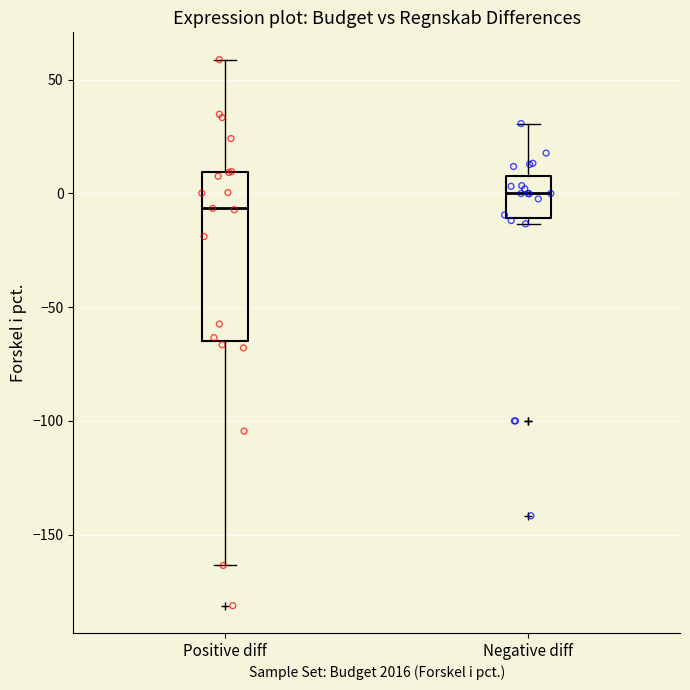

Reading left to right, read every box against the y-axis: the position of its median line, the range the box covers, and the ends of its whiskers. The values are not printed on the chart, so give them approximately, as read against the axis.

Positive diff: median -5, box -65 to 10, whiskers -165 to 60
Negative diff: median 0, box -10 to 10, whiskers -15 to 30